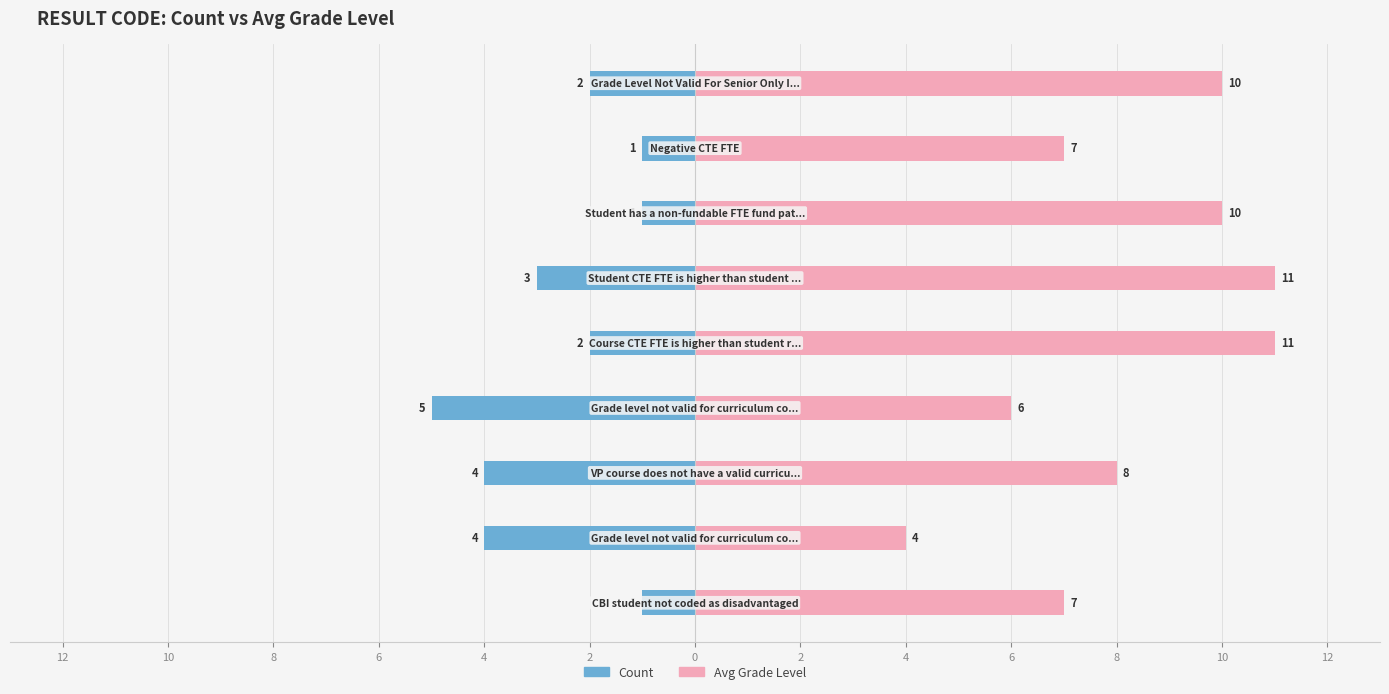

What is the difference between the highest and lowest values at 0?

11